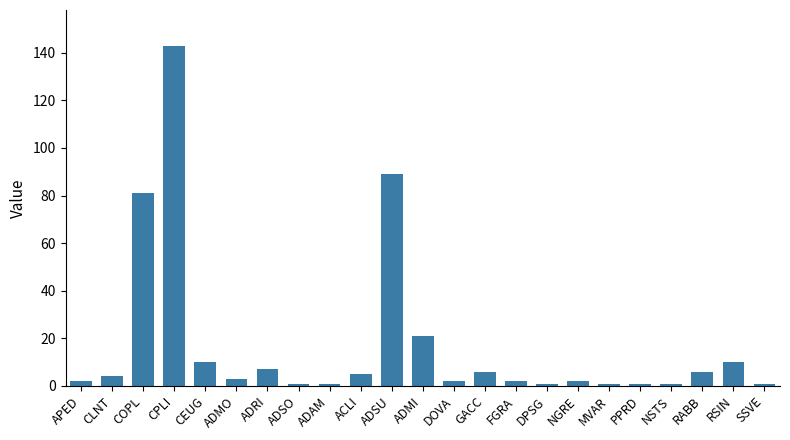

What is the difference between the maximum and second lowest values?

142